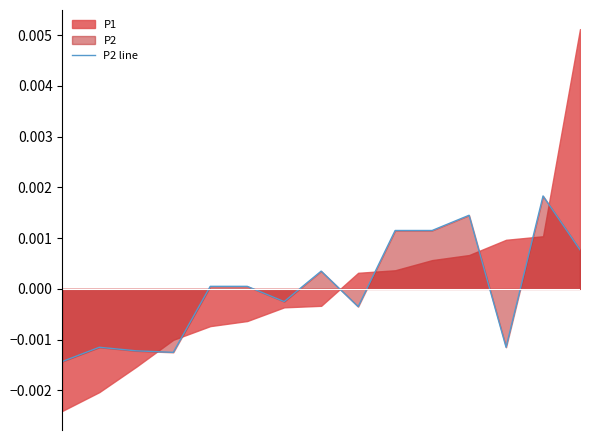

How many categories are shown in the chart?

15